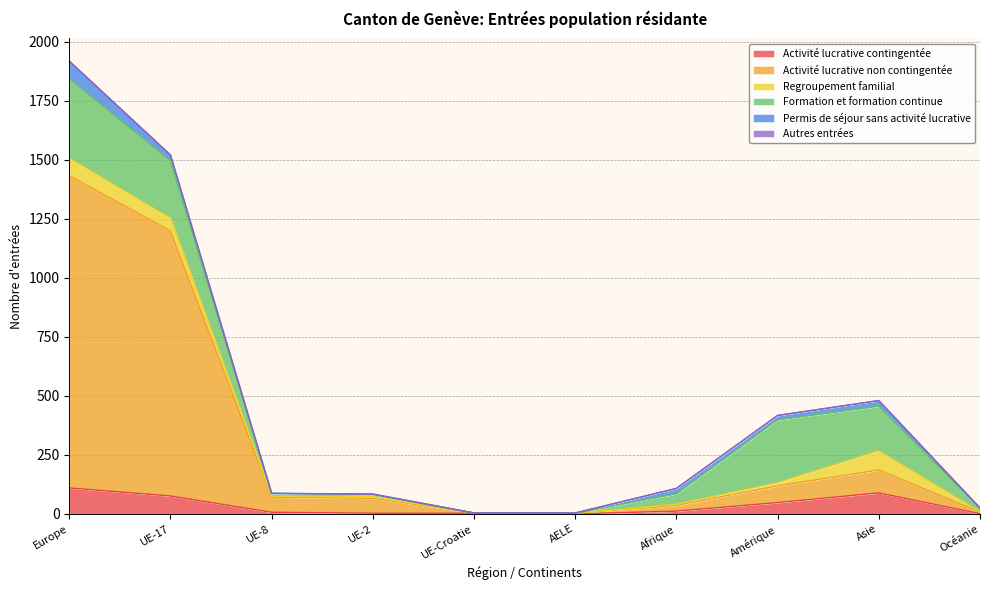

What is the value of the Activité lucrative non contingentée point at the 8th from the left?

71